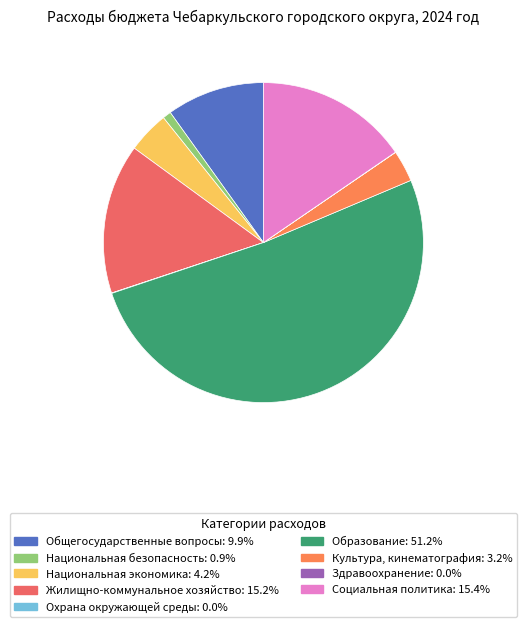

Is it true that Национальная экономика is 1% of the pie?

False